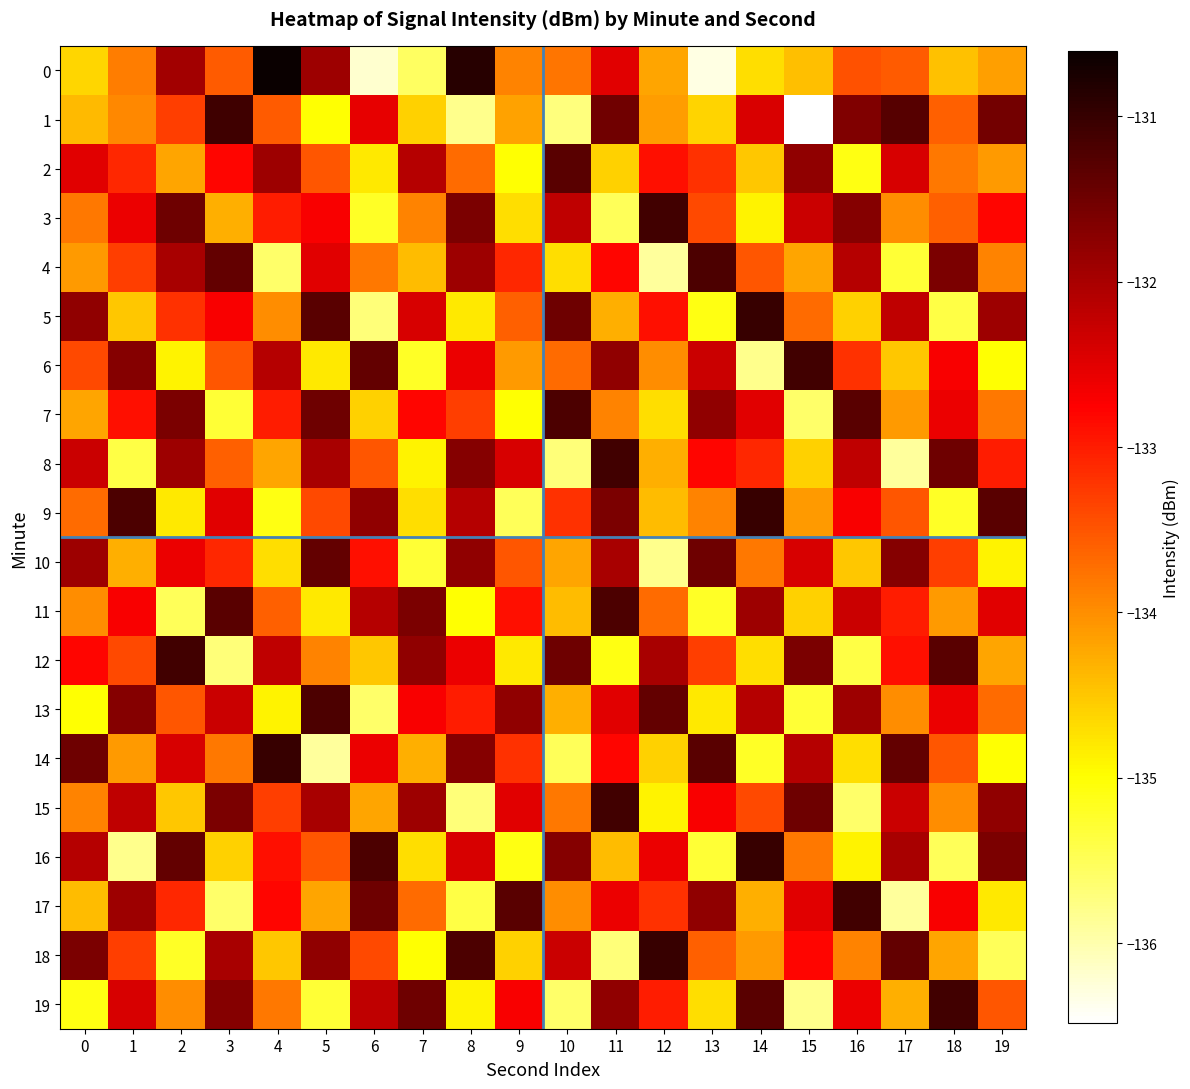

Which series changed the most between 1 and 6?

16